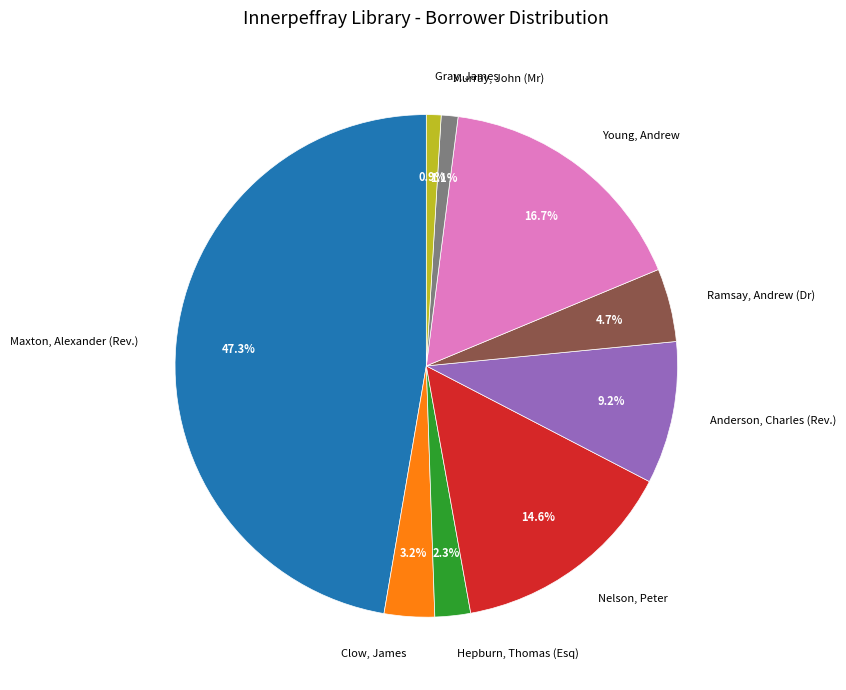

Does any single category account for the majority?

No